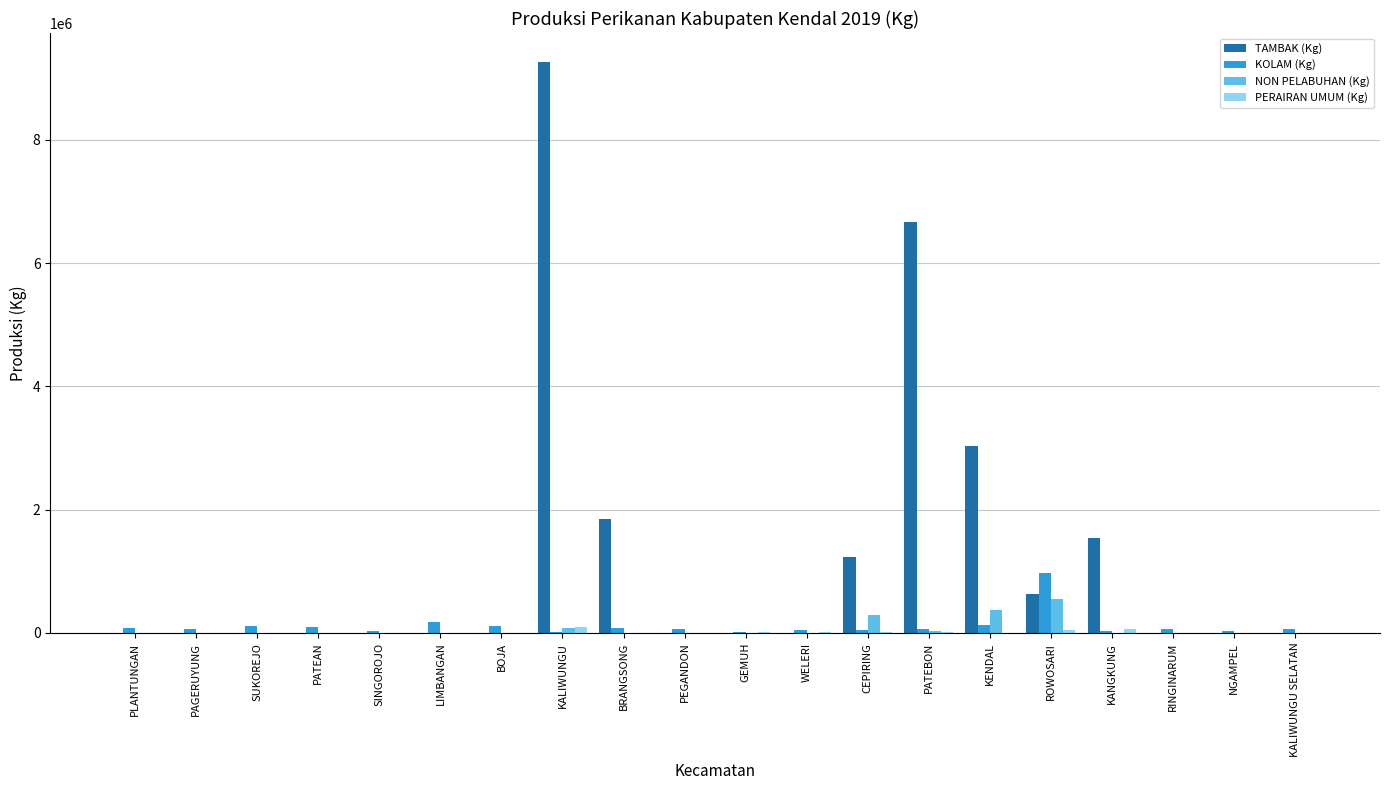

Does the chart contain stacked bars?

No